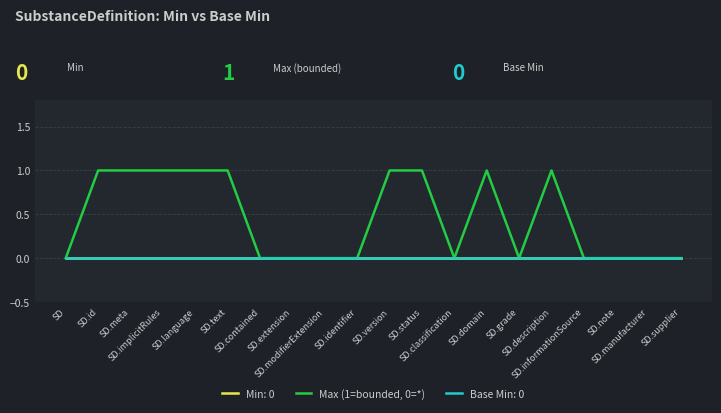

How many lines are shown in the chart?

3